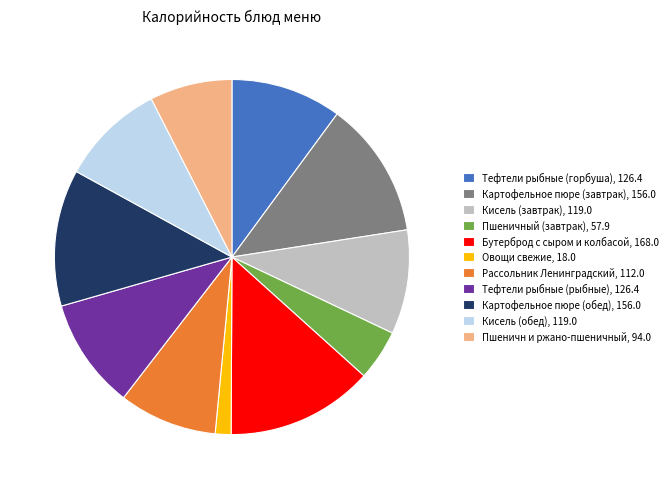

Approximately how many times larger is the value at Кисель (обед) compared to Овощи свежие?

6.6